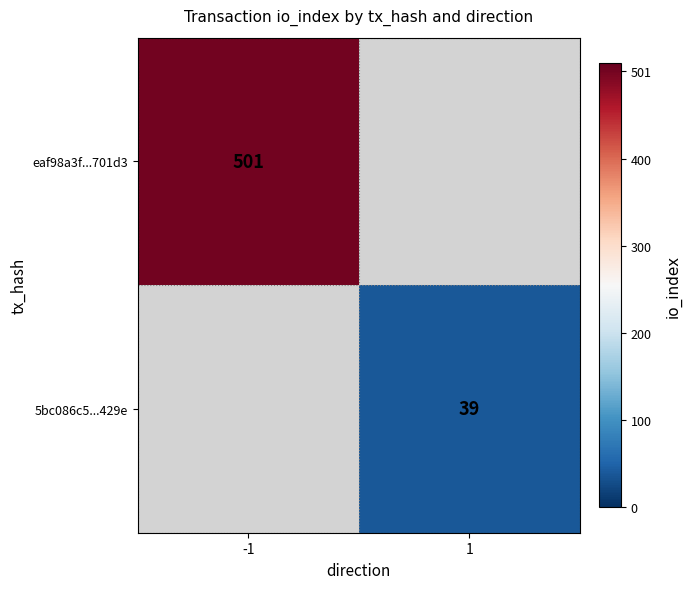

At which category does the chart reach its minimum across all series?

1